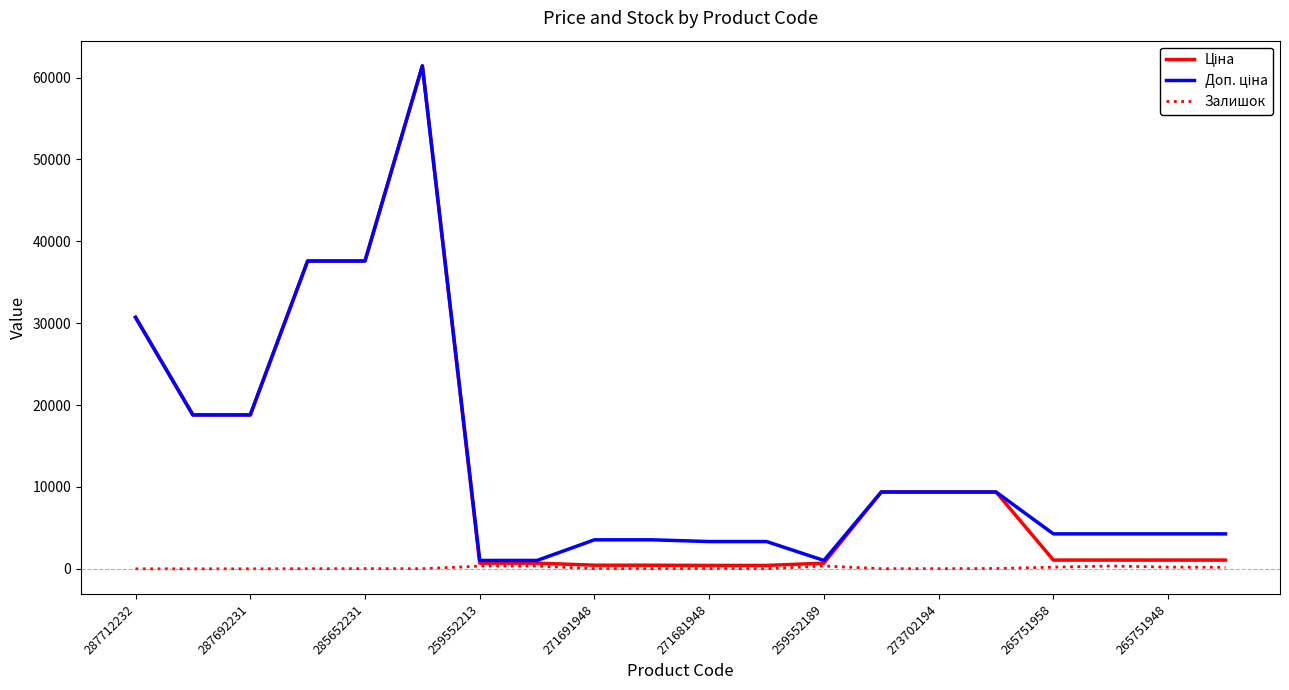

What is the greatest value displayed?

61434.3